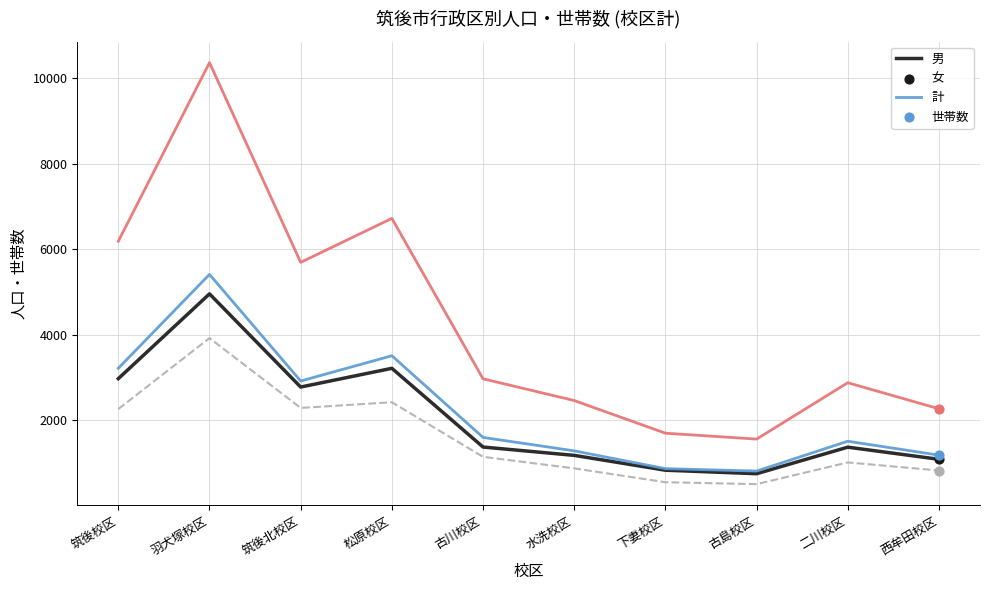

Which series changed the most between 筑後校区 and 古川校区?

計